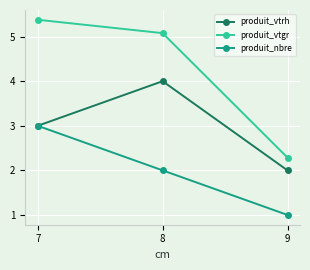

Which series has the largest total across all categories?

produit_vtgr